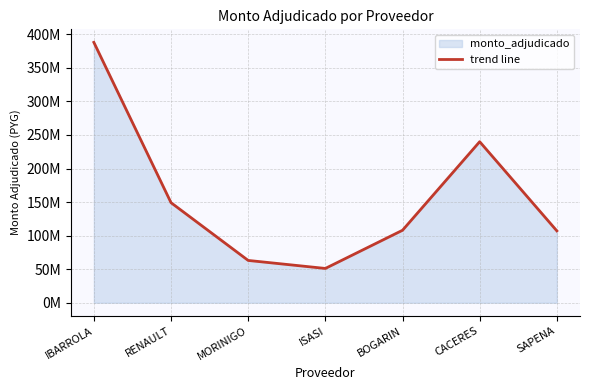

Which category has the lowest value across all series?

ISASI